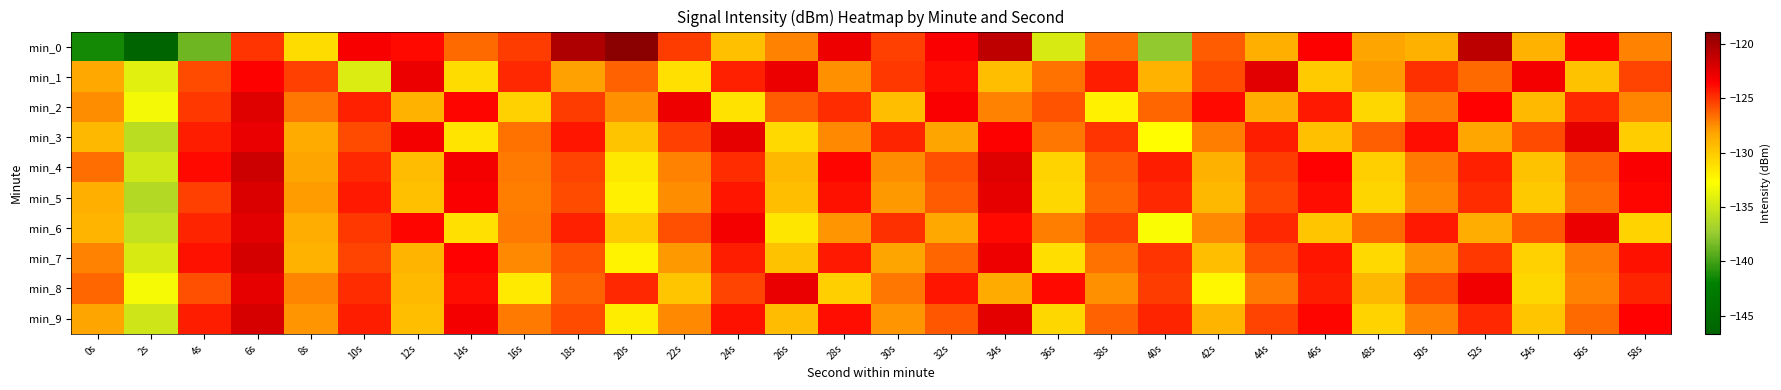

Rank the series by their maximum value, from highest to lowest.

min_0, min_4, min_7, min_9, min_5, min_2, min_1, min_6, min_3, min_8